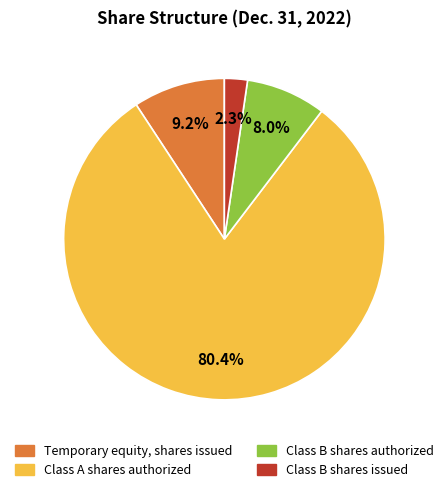

To the nearest percent, what is the average slice percentage?

25%